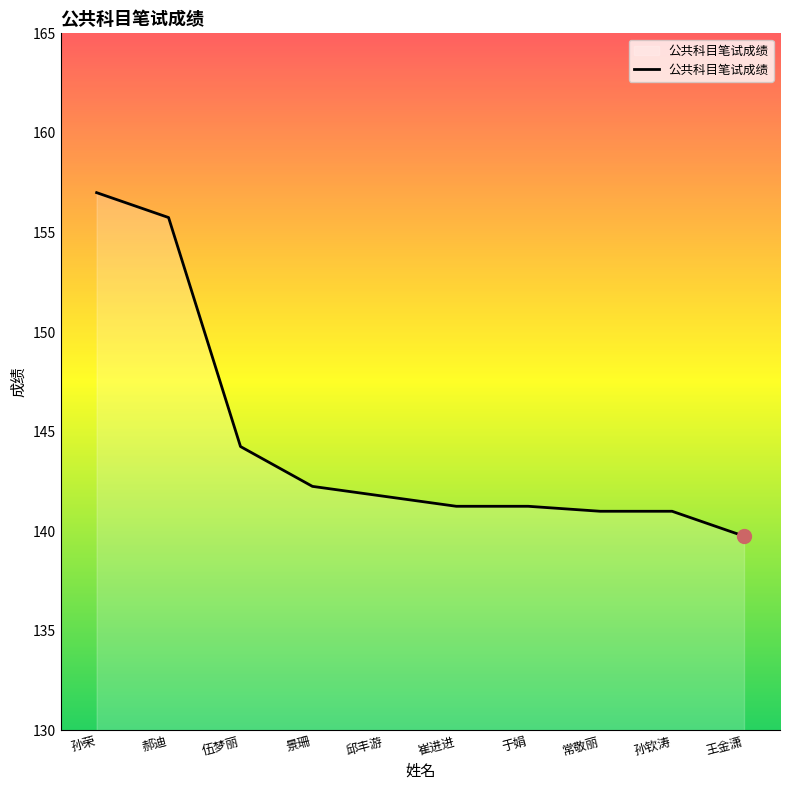

How many lines are shown in the chart?

1